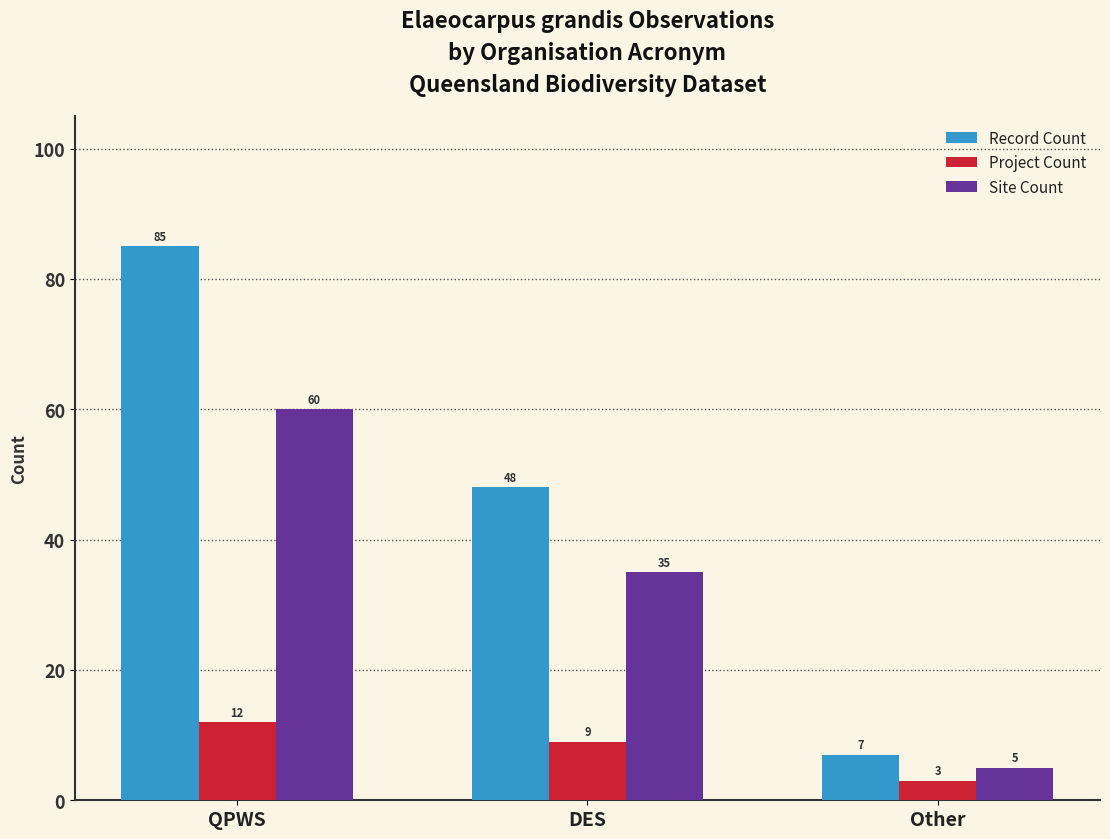

What is the label of the 1st bar from the right?

Other